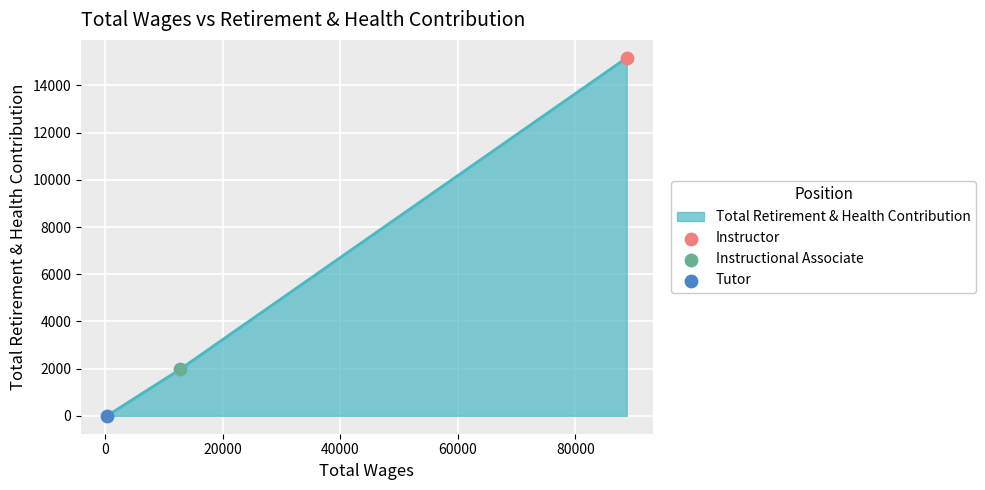

What is the difference between the second highest and minimum values?

1966